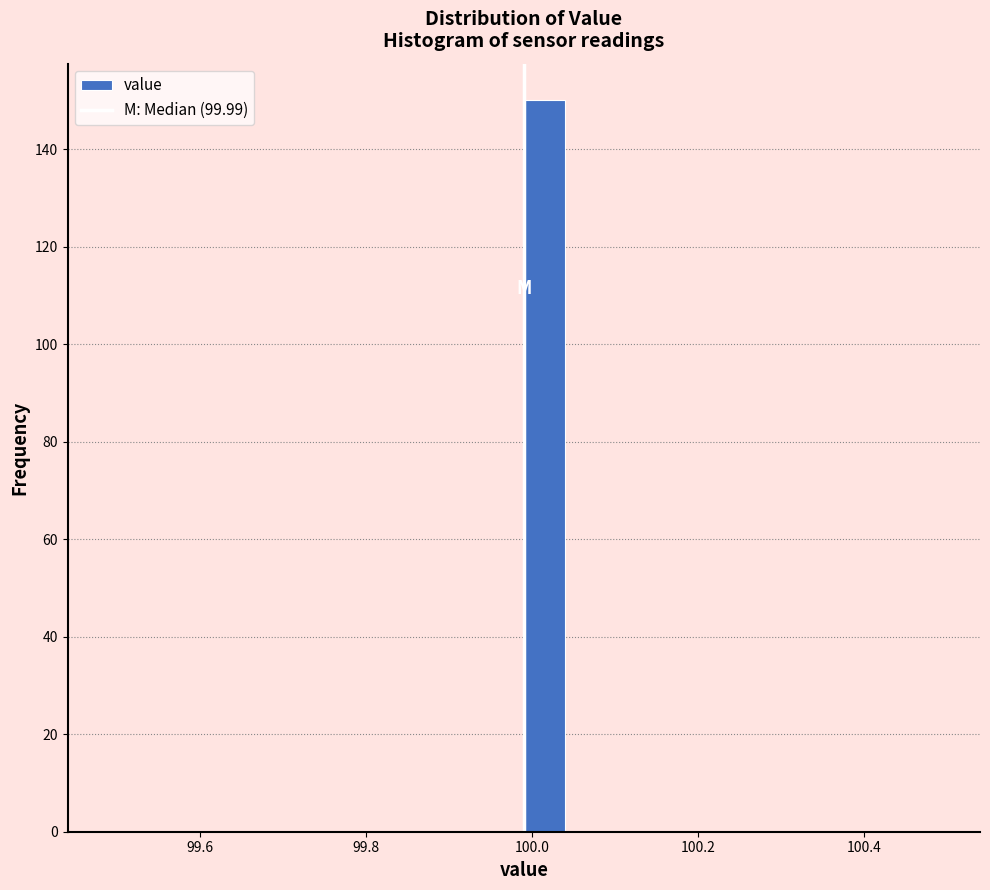

Read against the x-axis, roughly where is the centre of the tallest bar?

100.02